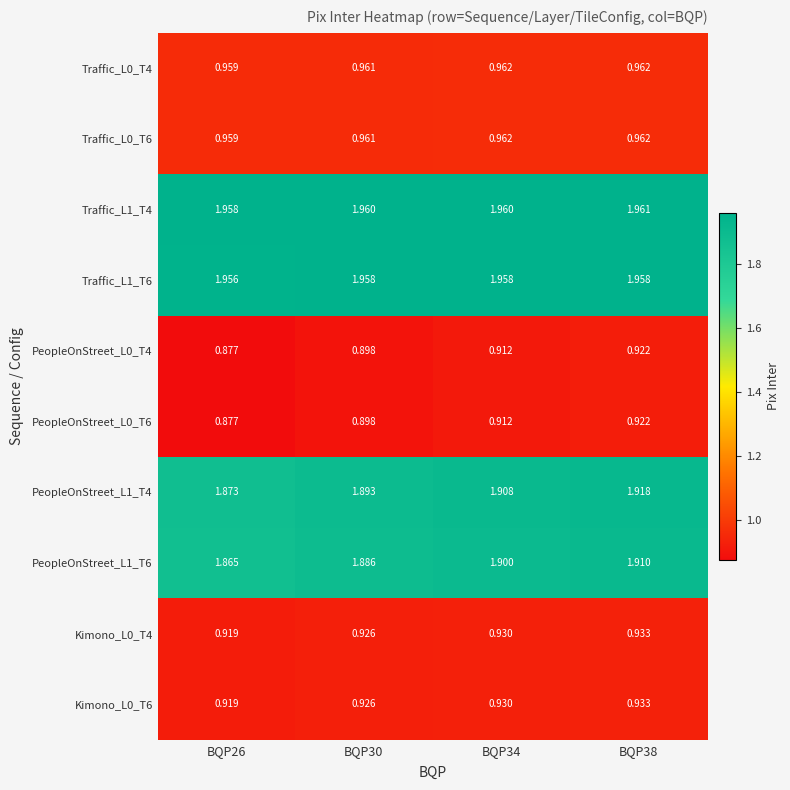

Is the value of Traffic_L1_T6 at BQP38 greater than the value of PeopleOnStreet_L1_T6 at BQP34?

Yes